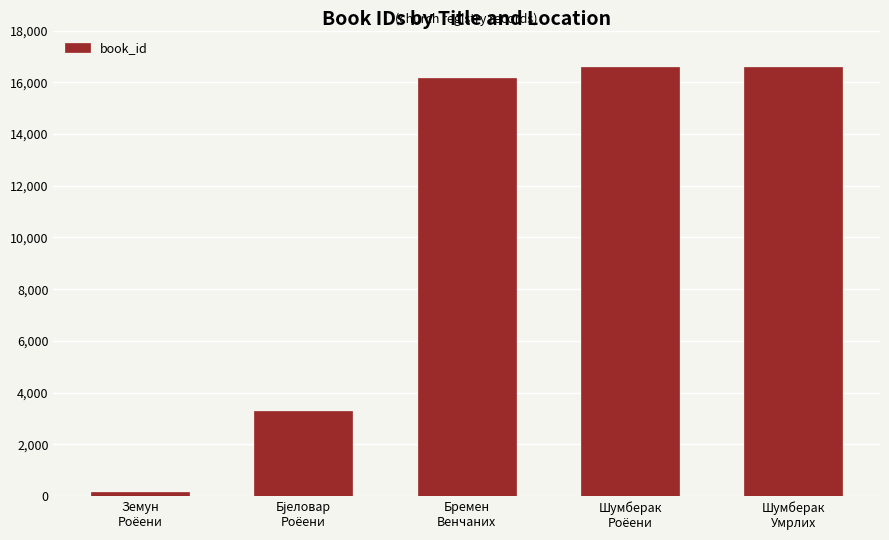

What is the greatest value displayed?

16593